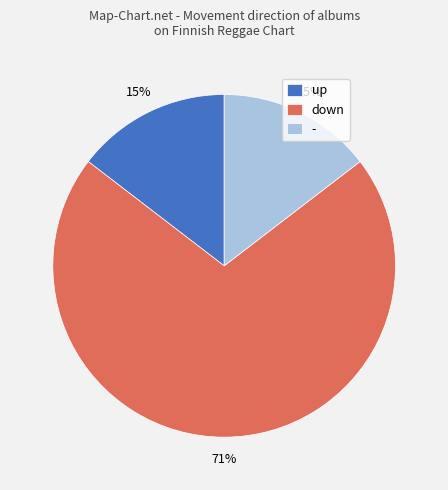

Is the sum of - and up greater than half?

No